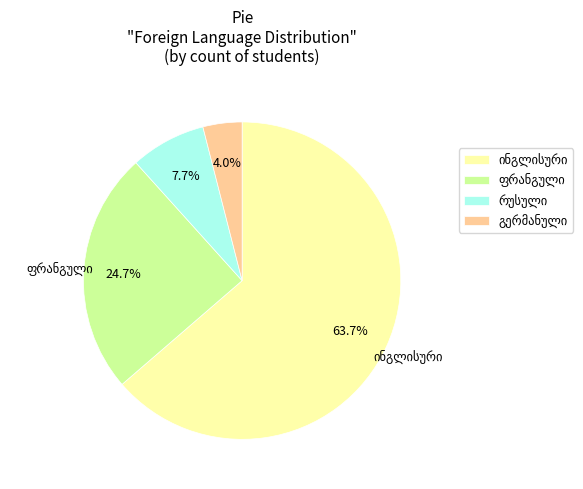

How many slices are in this pie chart?

4